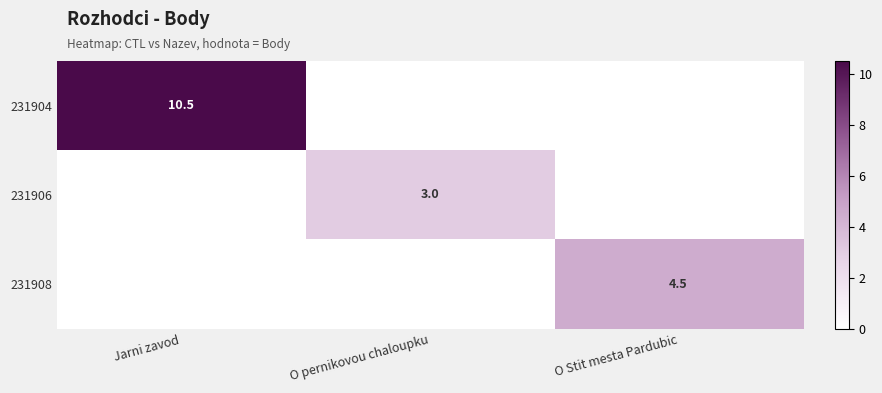

True or false: 231906 has a value of 5.3 at O pernikovou chaloupku.

False